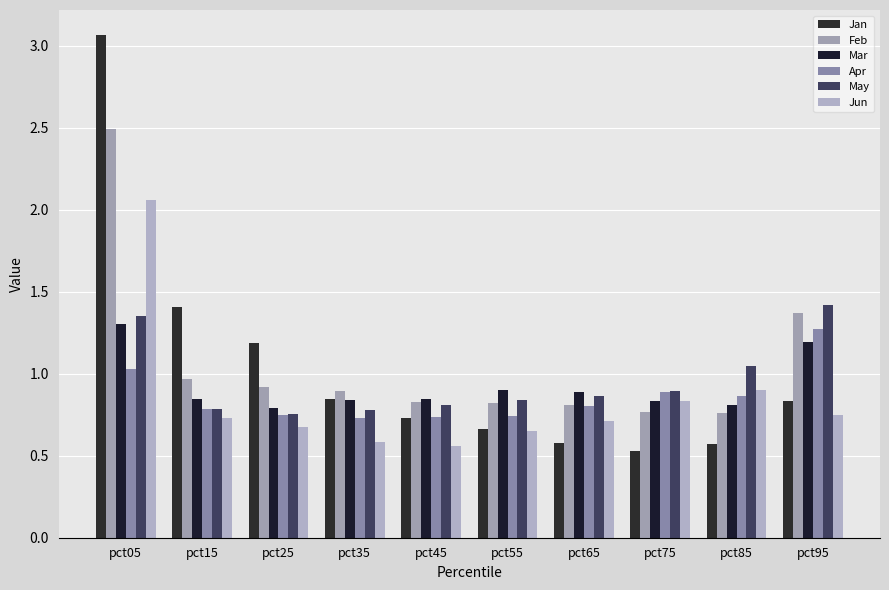

Which series has the largest total across all categories?

Feb